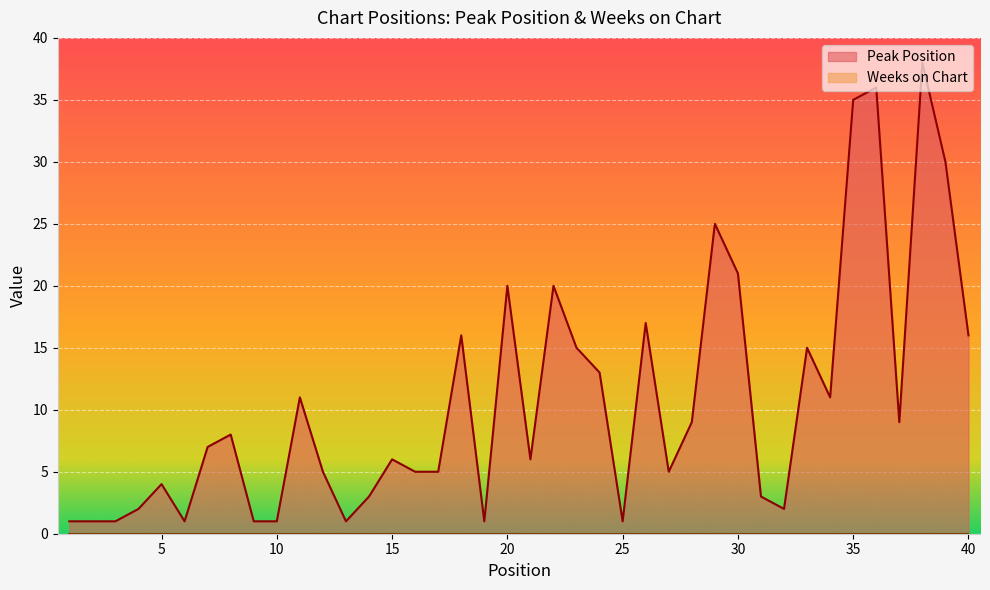

Which category has the lowest value across all series?

1